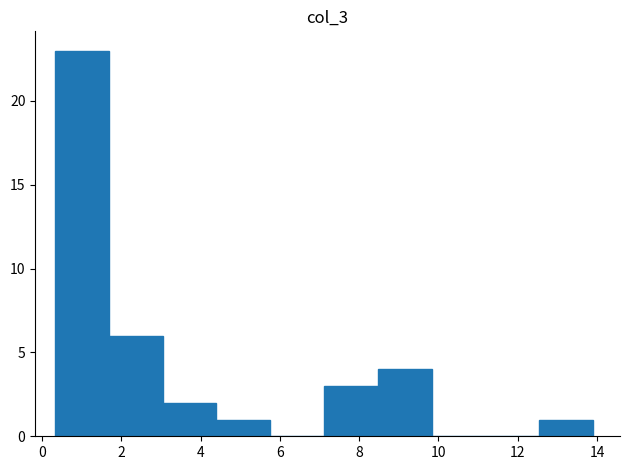

Over which range of the x-axis is the bar tallest?

0.4 to 1.6